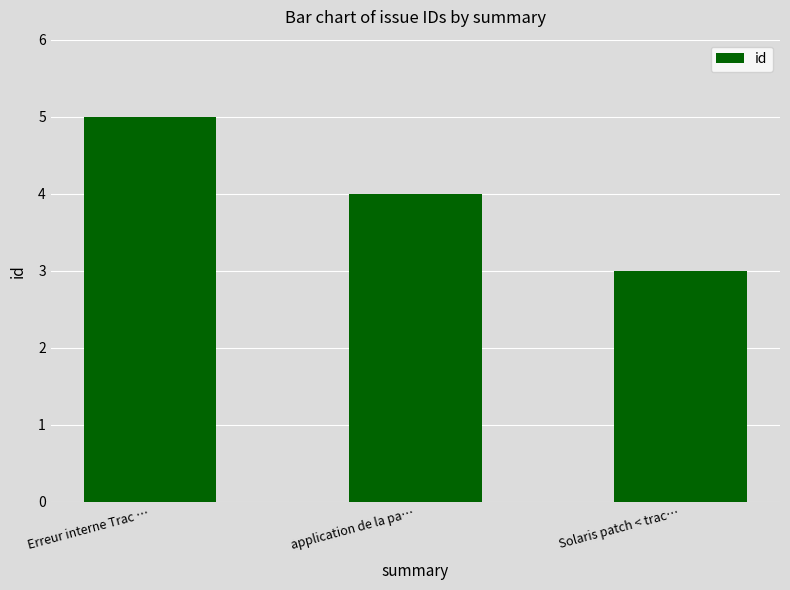

What position from the left is Erreur interne Trac …?

1